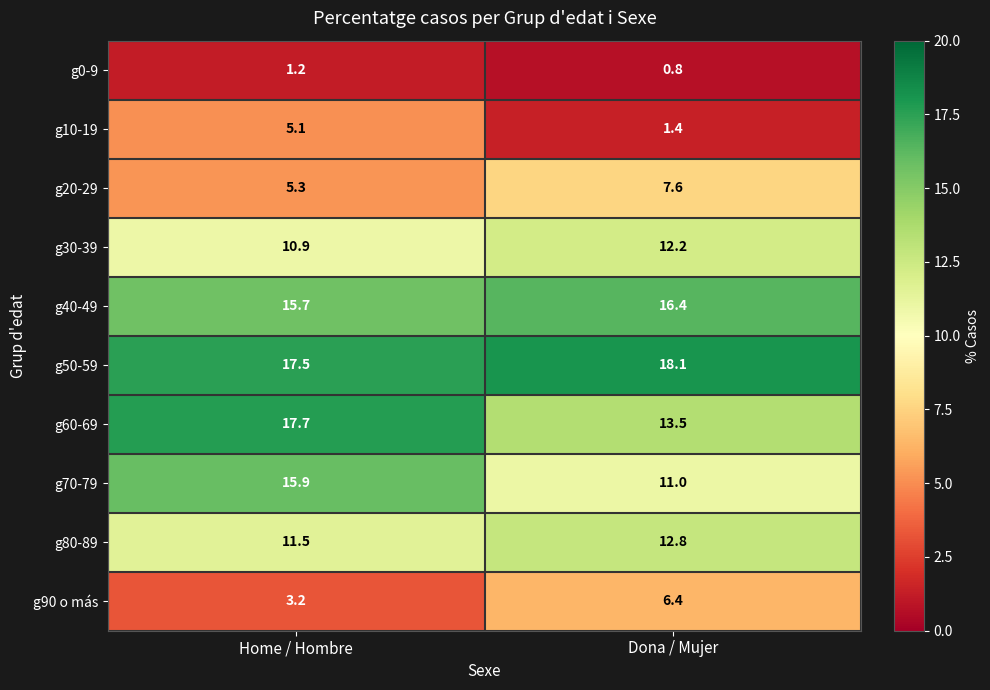

What is the smallest value displayed?

0.8